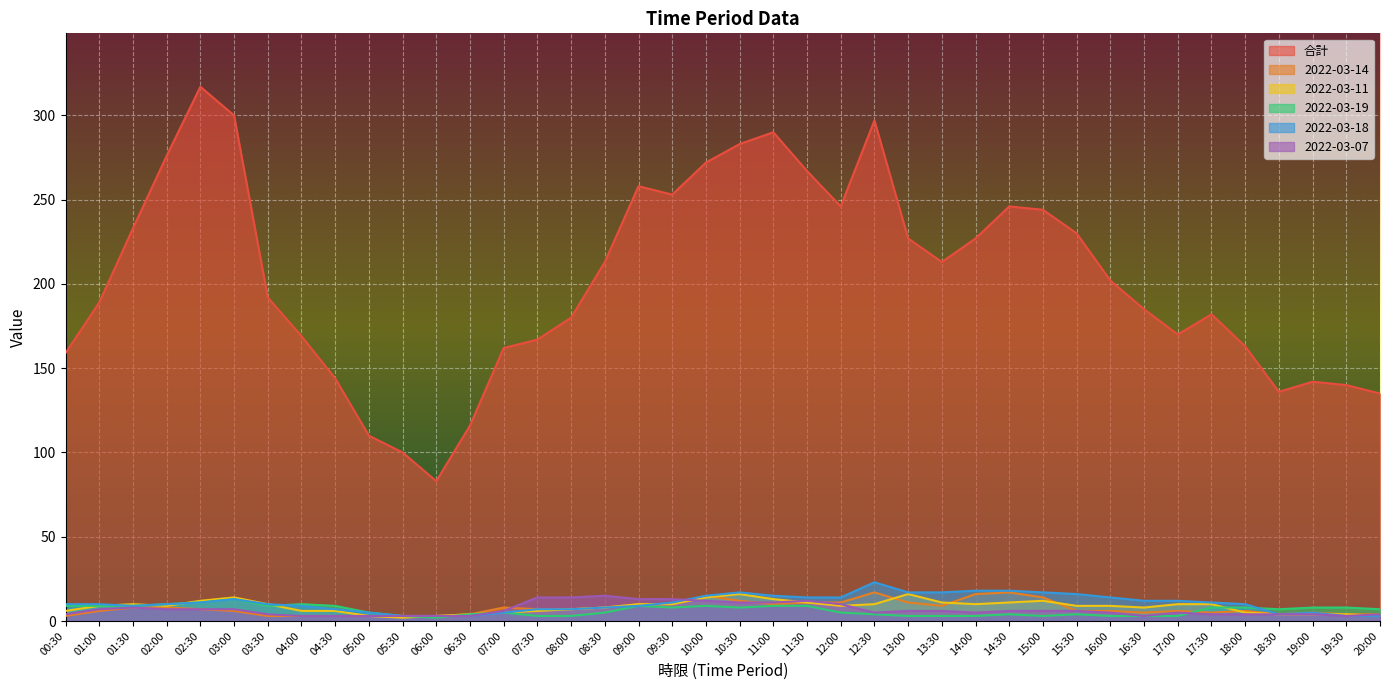

What is the minimum value shown in the chart?

2